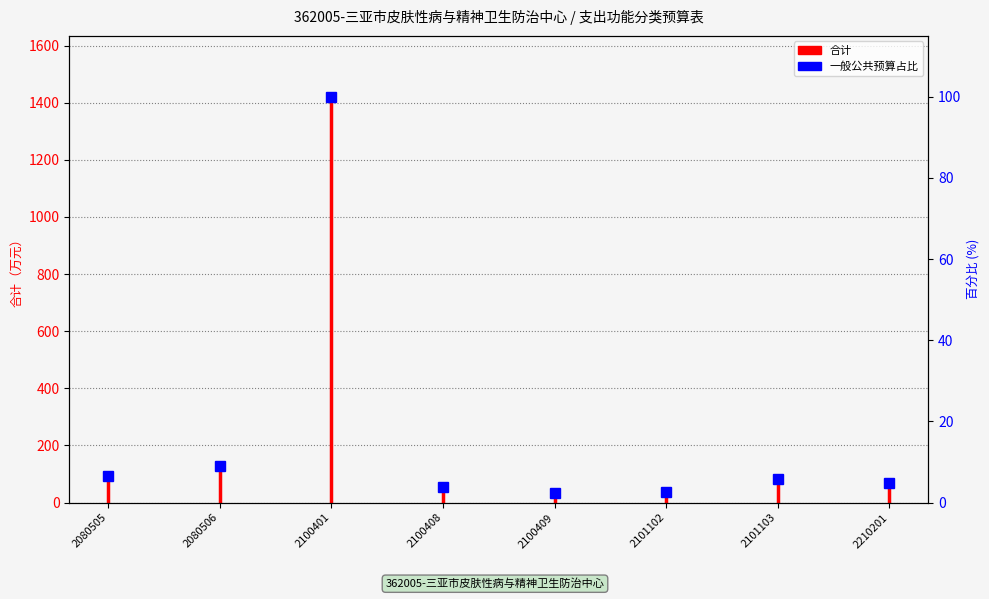

At which category does the chart reach its minimum across all series?

2100409